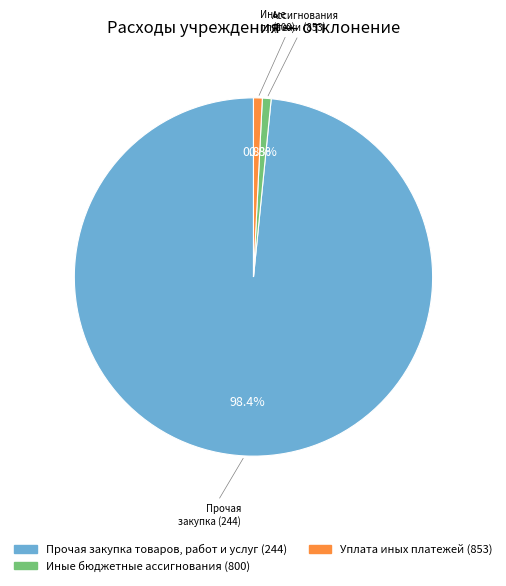

To the nearest percent, what is the difference between the Прочая закупка товаров, работ и услуг (244) and Уплата иных платежей (853) slice percentages?

98%